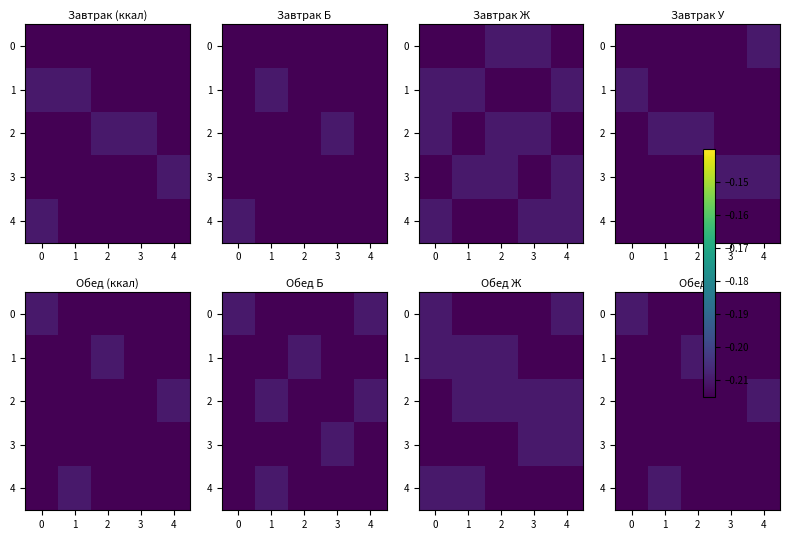

What is the total value across all series at 3?

-1.2